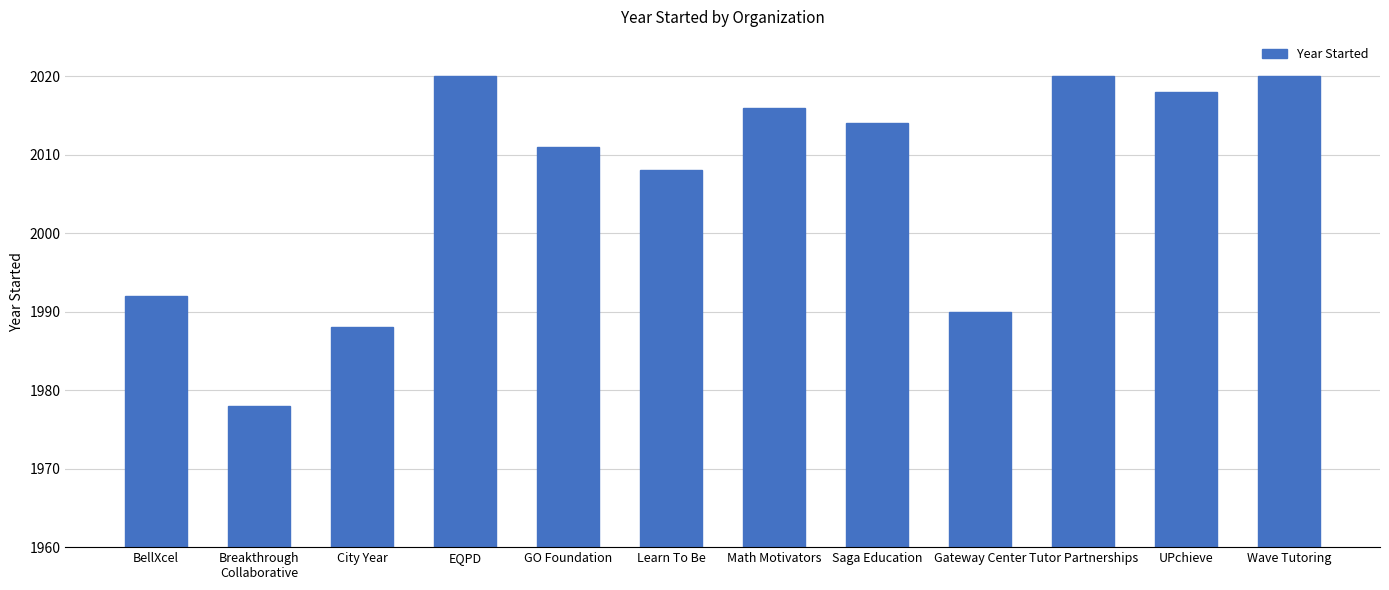

What is the sum of all values?

24075